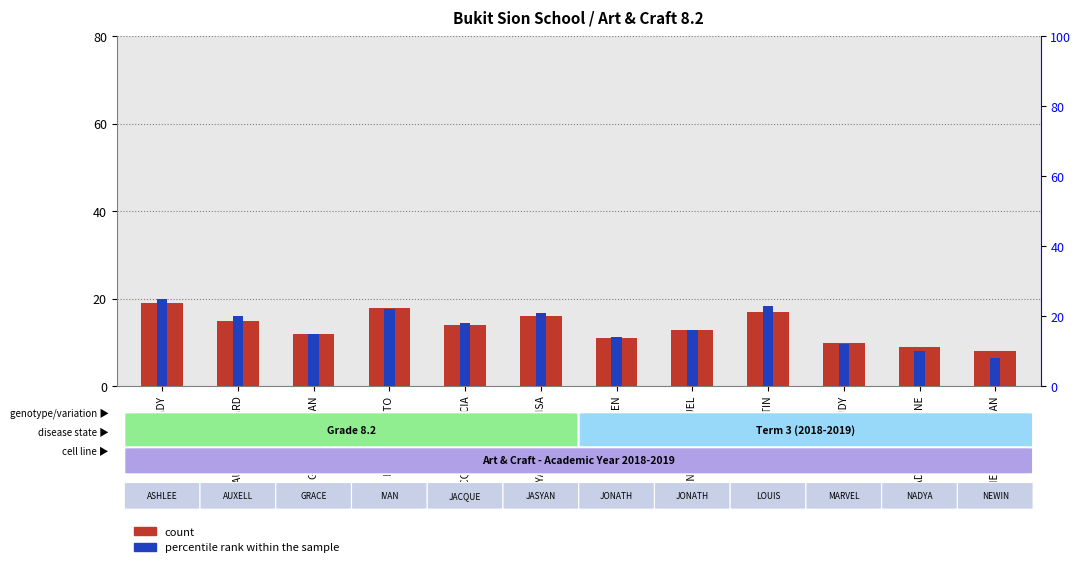

What value does the percentile rank within the sample series have at NEWIN JONATHAN?

6.4